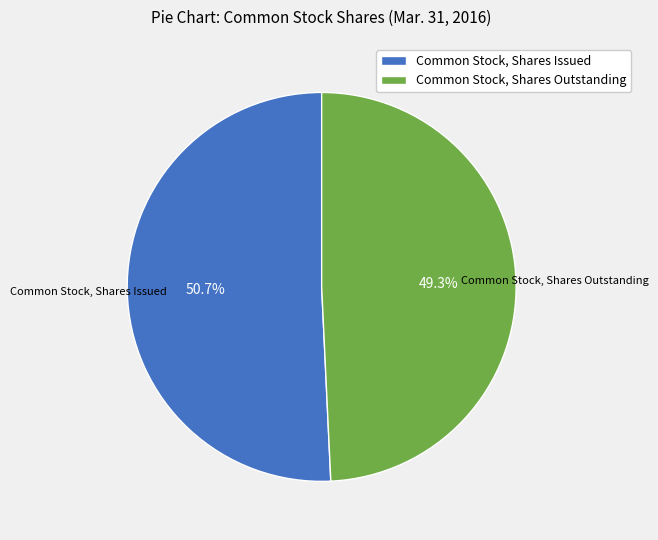

Rank the categories by value from highest to lowest.

Common Stock, Shares Issued, Common Stock, Shares Outstanding